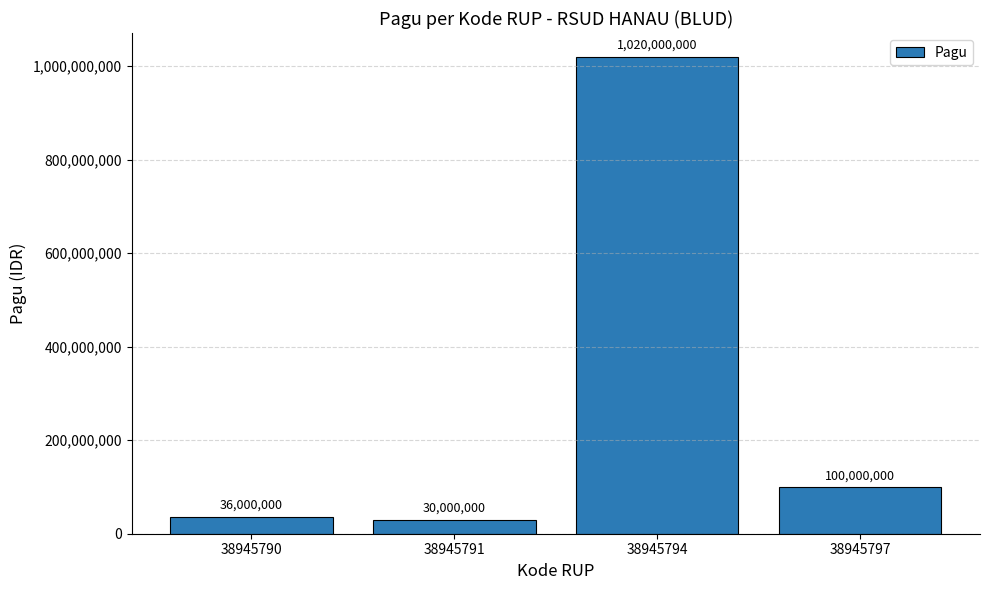

The value at 38945797 is 100000000. True or false?

True